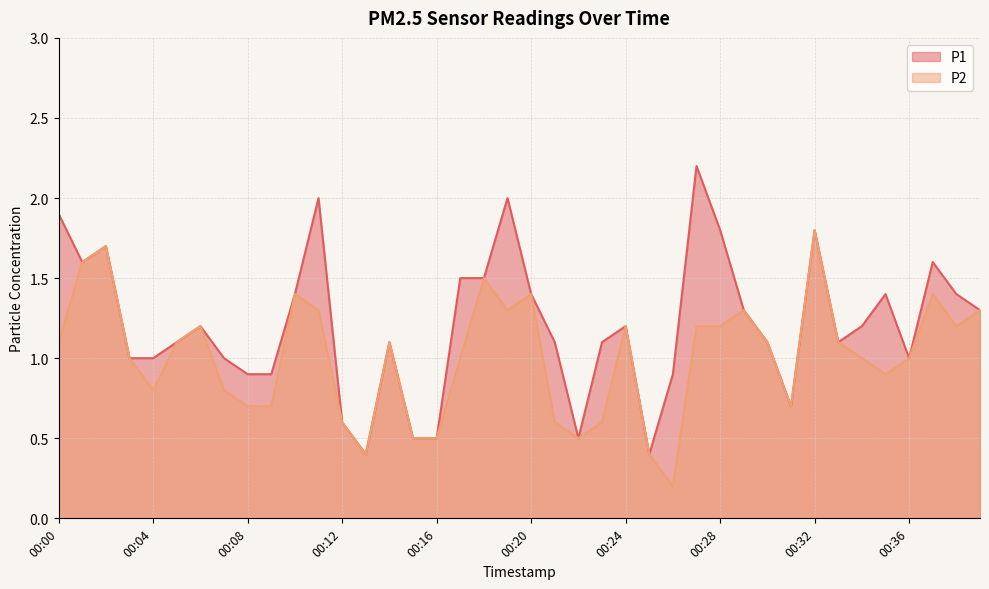

Rank the series by their maximum value, from highest to lowest.

P1, P2